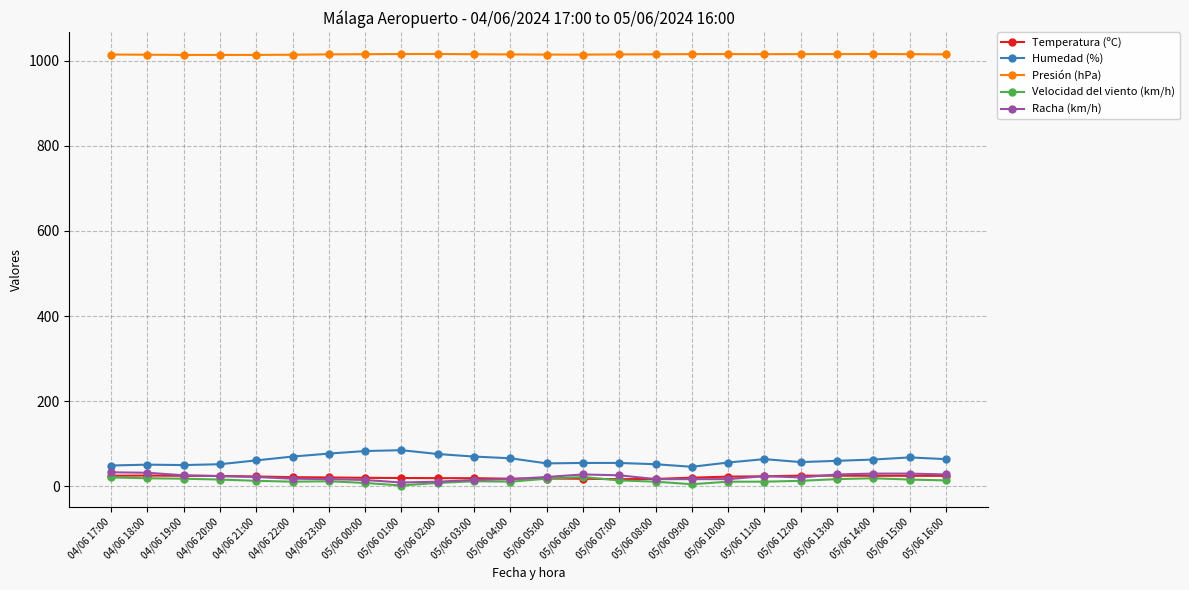

What is the difference between the second highest and second lowest values in the Humedad (%) series?

34.0